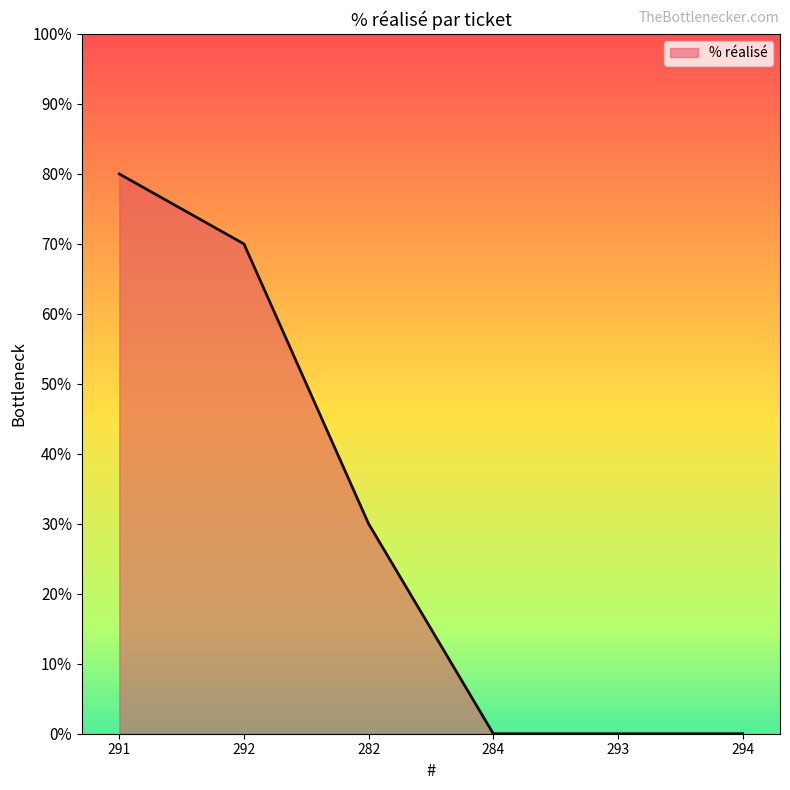

What position from the left is 292?

2